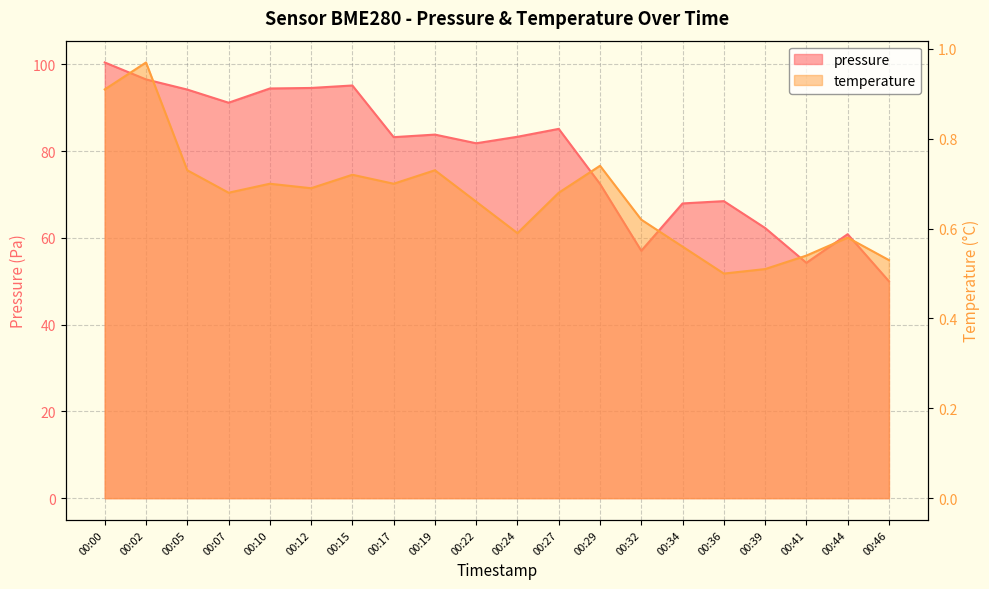

Reading right to left, list all the values displayed in this chart.

pressure: 50.0	60.9	54.2	62.3	68.5	67.9	57.0	72.4	85.1	83.3	81.8	83.8	83.2	95.1	94.6	94.4	91.2	94.2	96.5	100.4
temperature: 0.5	0.6	0.5	0.5	0.5	0.6	0.6	0.7	0.7	0.6	0.7	0.7	0.7	0.7	0.7	0.7	0.7	0.7	1.0	0.9